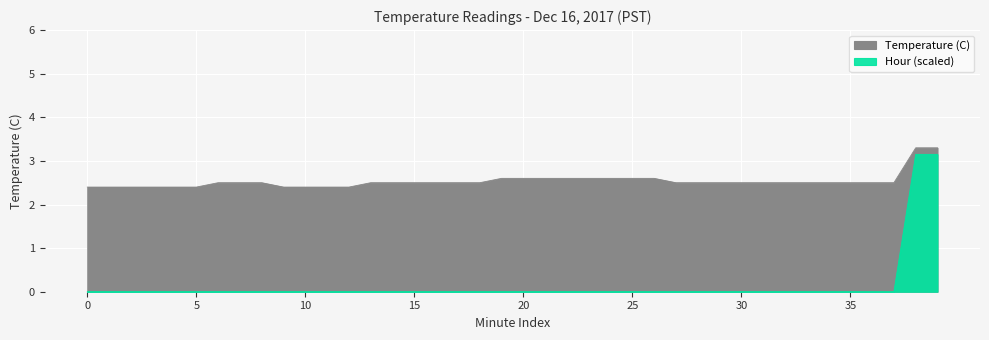

Reading left to right, list all the values displayed in this chart.

Temperature (C): 2.4	2.4	2.4	2.4	2.4	2.4	2.5	2.5	2.5	2.4	2.4	2.4	2.4	2.5	2.5	2.5	2.5	2.5	2.5	2.6	2.6	2.6	2.6	2.6	2.6	2.6	2.6	2.5	2.5	2.5	2.5	2.5	2.5	2.5	2.5	2.5	2.5	2.5	3.3	3.3
Hour: 0.0	0.0	0.0	0.0	0.0	0.0	0.0	0.0	0.0	0.0	0.0	0.0	0.0	0.0	0.0	0.0	0.0	0.0	0.0	0.0	0.0	0.0	0.0	0.0	0.0	0.0	0.0	0.0	0.0	0.0	0.0	0.0	0.0	0.0	0.0	0.0	0.0	0.0	3.1	3.1